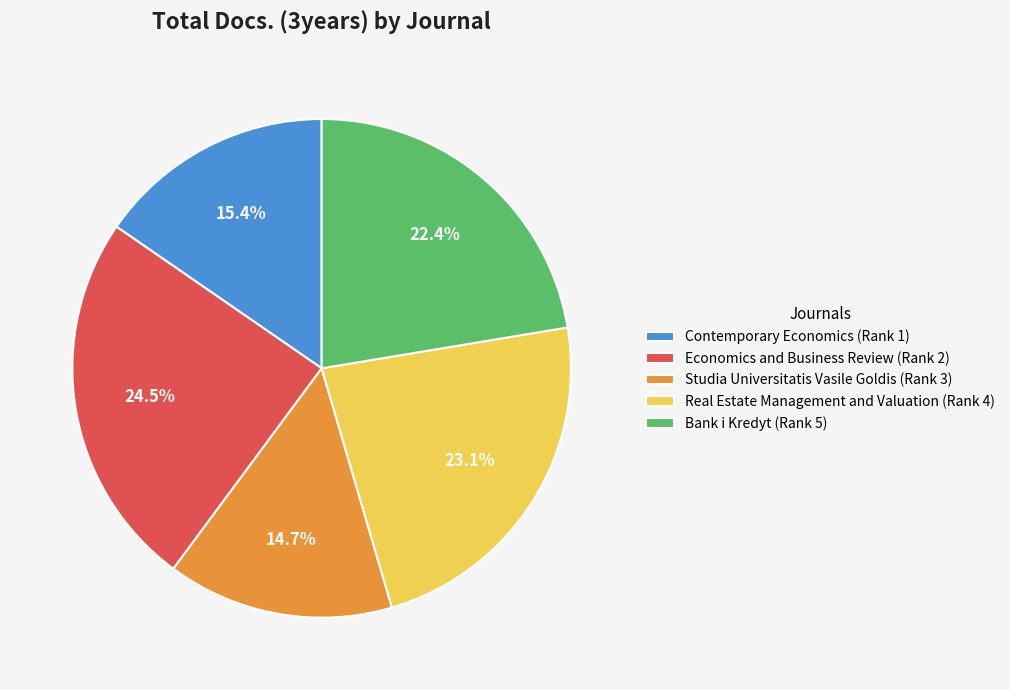

Combined, what portion of the pie is Contemporary Economics (Rank 1) and Real Estate Management and Valuation (Rank 4)?

38.5%